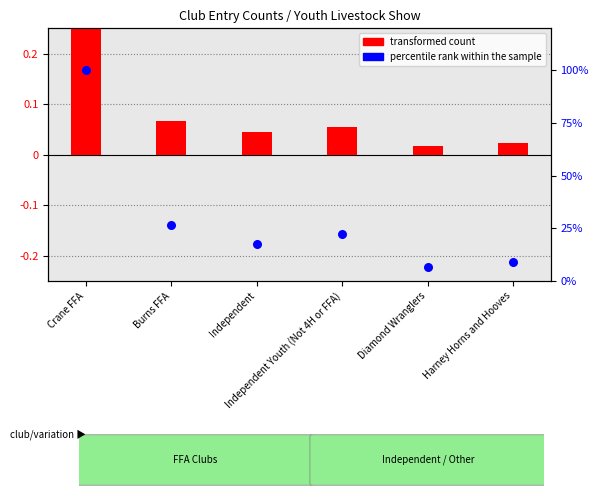

Is the value of percentile rank within the sample at Harney Horns and Hooves greater than the value of transformed count at Harney Horns and Hooves?

Yes